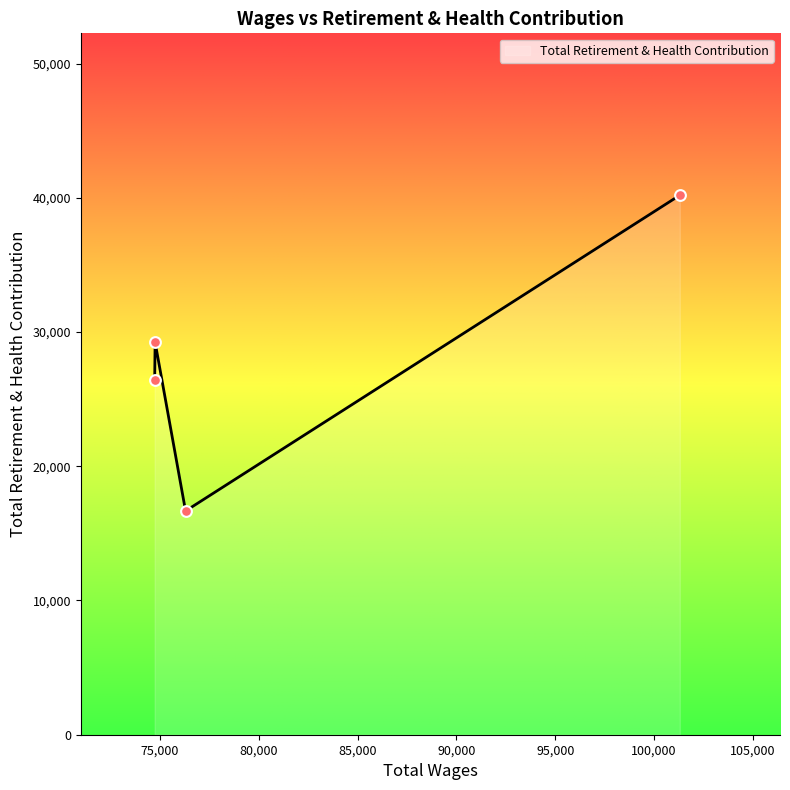

What is the difference between the maximum and second lowest values?

13781